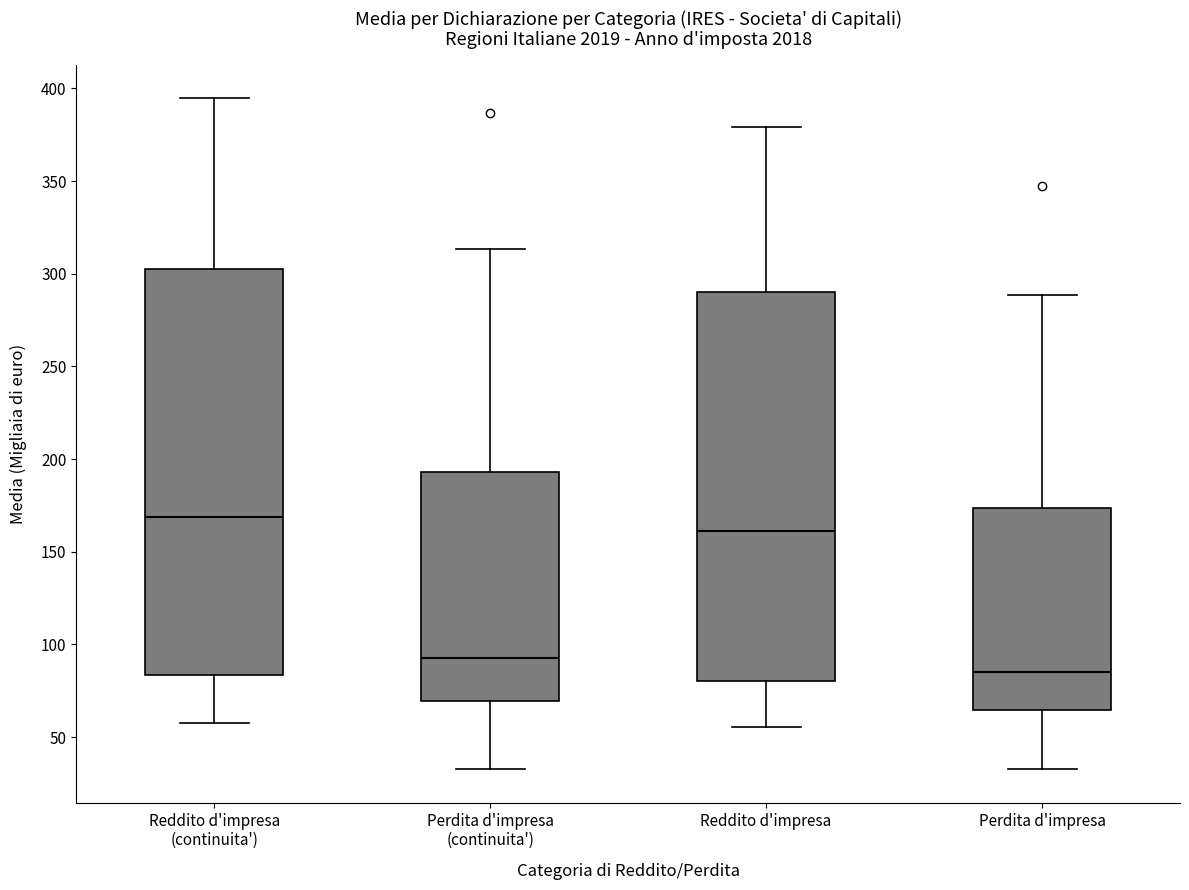

Reading left to right, read every box against the y-axis: the position of its median line, the range the box covers, and the ends of its whiskers. The values are not printed on the chart, so give them approximately, as read against the axis.

Reddito d'impresa (continuita'): median 170, box 85 to 305, whiskers 55 to 395
Perdita d'impresa (continuita'): median 95, box 70 to 195, whiskers 35 to 315
Reddito d'impresa: median 160, box 80 to 290, whiskers 55 to 380
Perdita d'impresa: median 85, box 65 to 175, whiskers 35 to 290